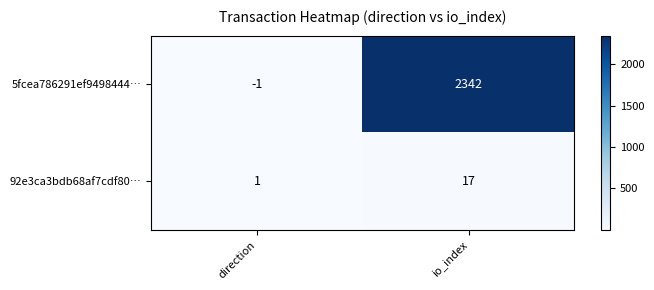

How many series are shown in this chart?

2